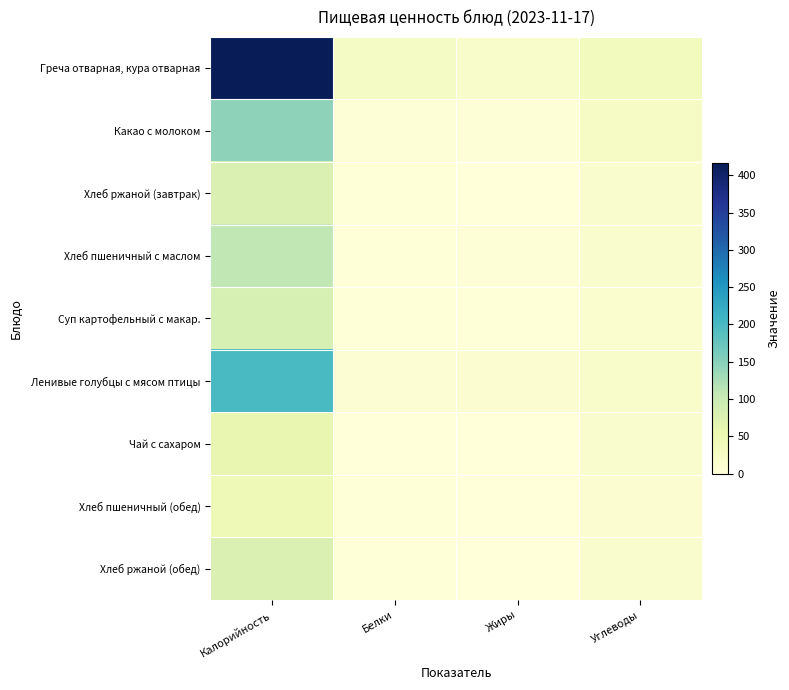

Rank the series at Углеводы from lowest to highest value.

Хлеб пшеничный (обед), Суп картофельный с макар., Хлеб пшеничный с маслом, Чай с сахаром, Хлеб ржаной (завтрак), Хлеб ржаной (обед), Ленивые голубцы с мясом птицы, Какао с молоком, Греча отварная, кура отварная